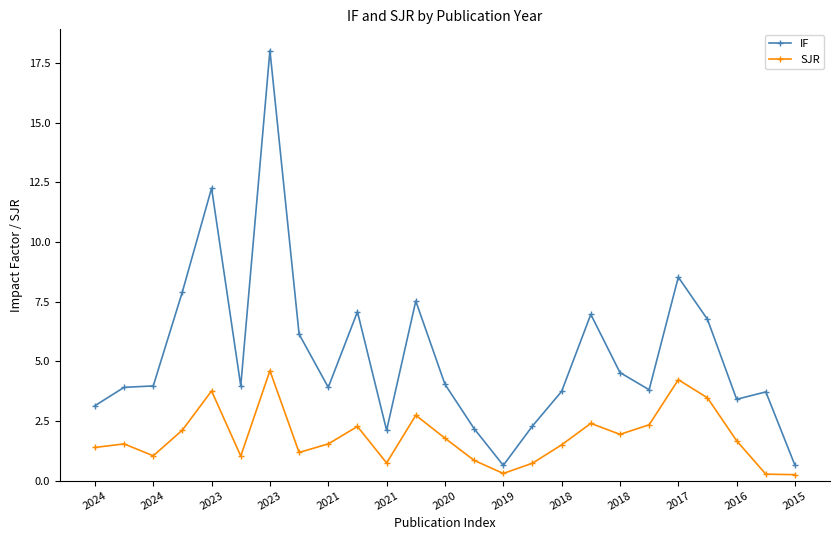

True or false: IF has more than 1 points higher than both neighbors.

True